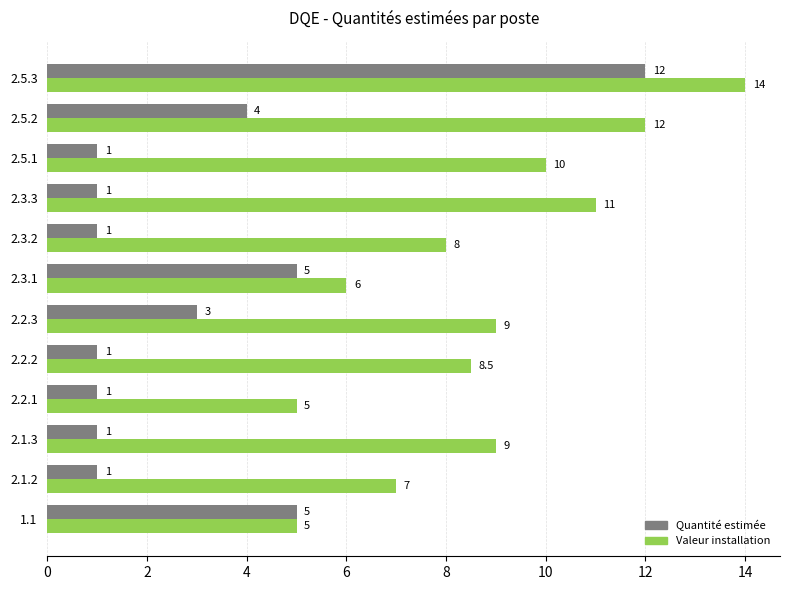

What are all the series names shown in the legend?

Quantité estimée, Valeur installation